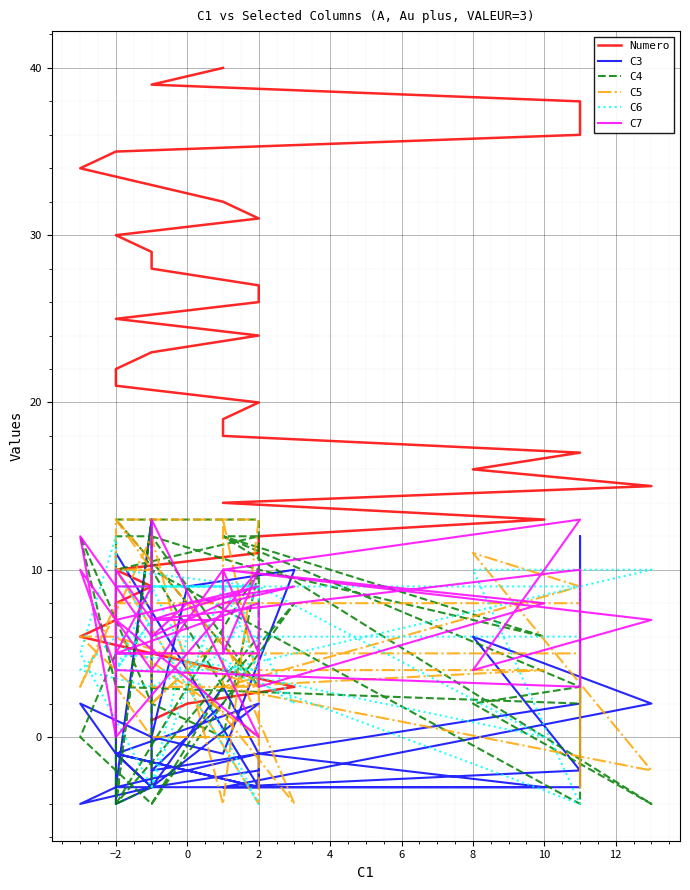

Reading right to left, what are all the values shown in this chart?

Numero: 40	39	38	37	36	35	34	33	32	31	30	29	28	27	26	25	24	23	22	21	20	19	18	17	16	15	14	13	12	11	10	9	8	7	6	5	4	3	2	1
C3: 2	-2	2	12	-3	-3	-4	-3	3	-1	-3	13	-3	-2	-3	-1	2	-3	-4	11	-3	-3	-3	-2	6	2	-3	-3	-1	-3	-1	-3	-1	-1	2	0	-1	10	9	0
C4: 3	10	-4	4	2	3	12	2	0	10	-4	-3	12	10	13	13	3	12	12	10	12	12	12	3	2	-4	12	6	10	6	-4	13	-4	5	0	-4	3	8	-1	-4
C5: 5	5	5	-3	8	8	3	12	-4	13	13	10	3	3	3	6	0	0	3	13	3	13	3	9	11	-2	3	4	4	-4	10	10	10	6	6	2	6	-4	4	2
C6: 9	9	9	6	6	6	4	3	5	9	9	9	9	9	9	10	-4	9	4	5	4	9	4	-4	10	10	4	0	9	4	4	7	4	12	5	-3	9	2	6	-3
C7: 7	7	10	10	3	4	10	4	10	5	5	5	13	0	0	7	9	7	10	0	10	5	10	13	4	7	10	8	3	8	5	9	9	0	12	6	8	9	8	6